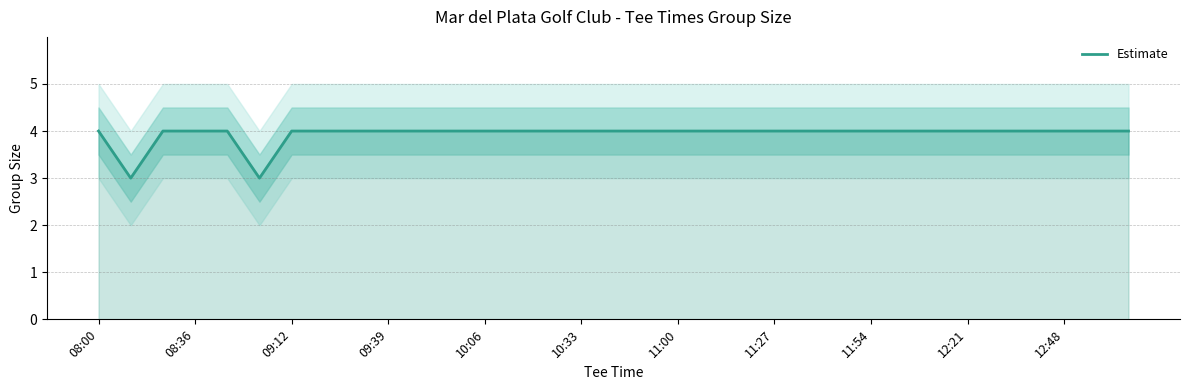

What is the minimum value shown in the chart?

3